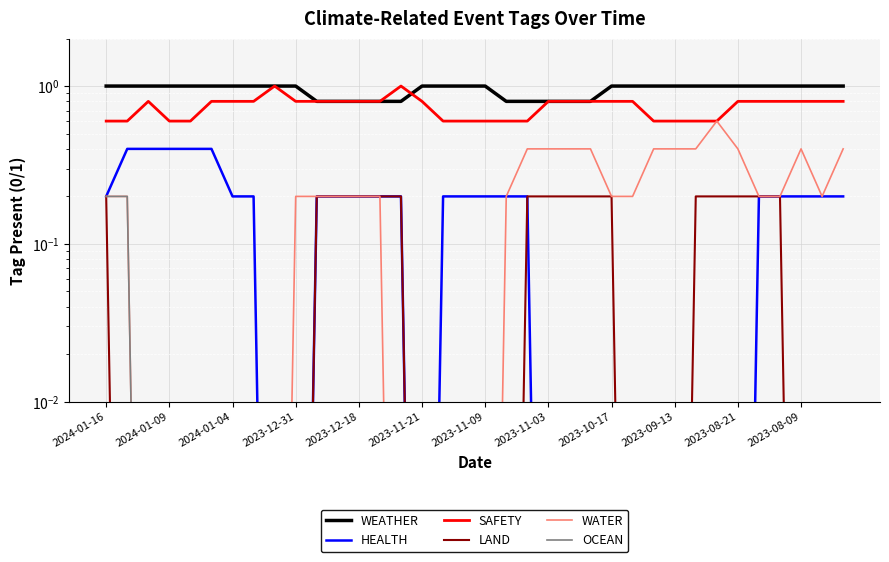

What is the sum of the SAFETY values at 16 and 2024-01-16?

1.2